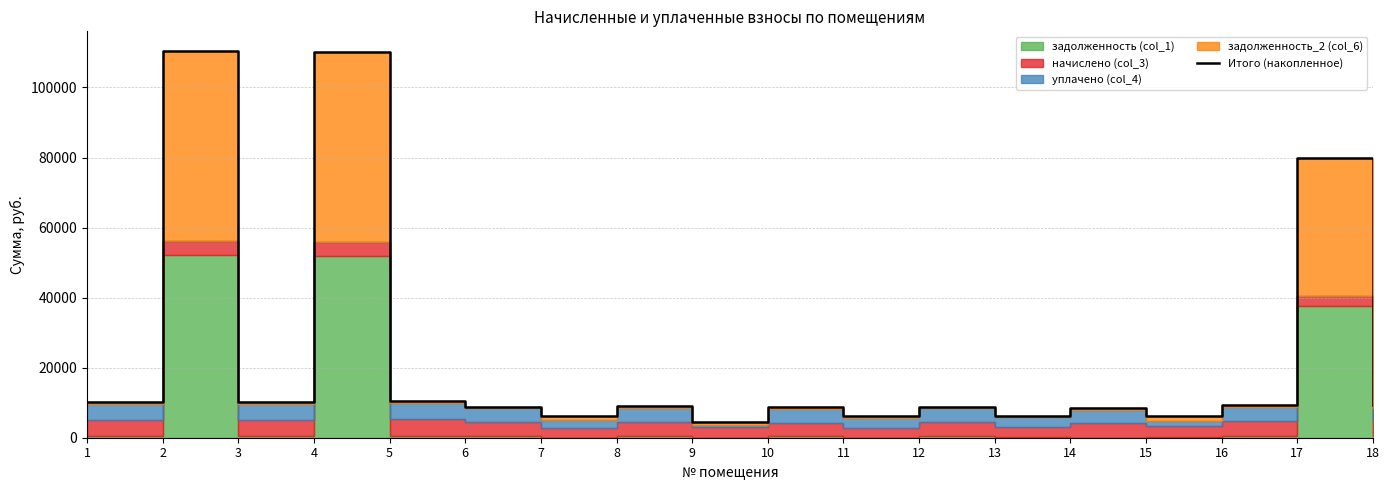

What is the greatest value displayed?

110509.1